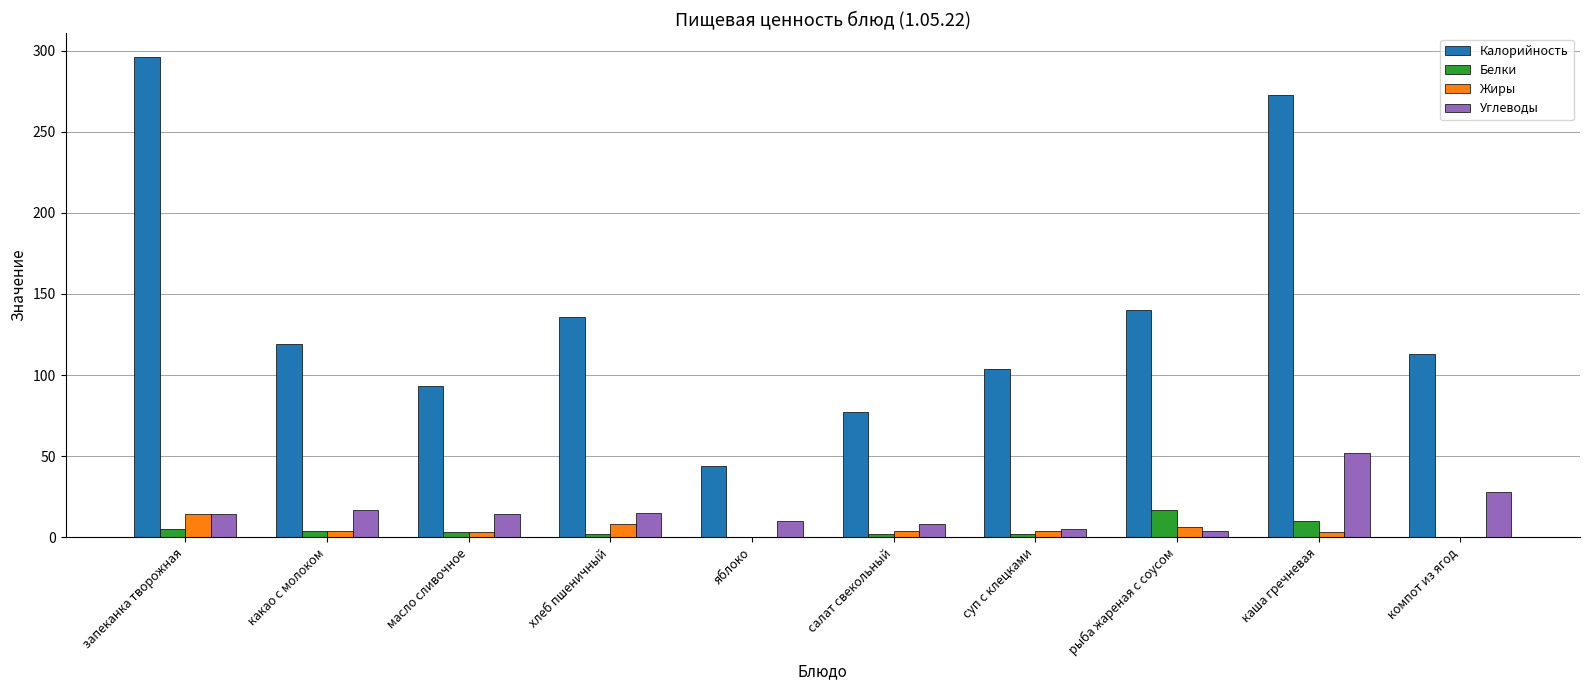

Which series has the largest total across all categories?

Калорийность